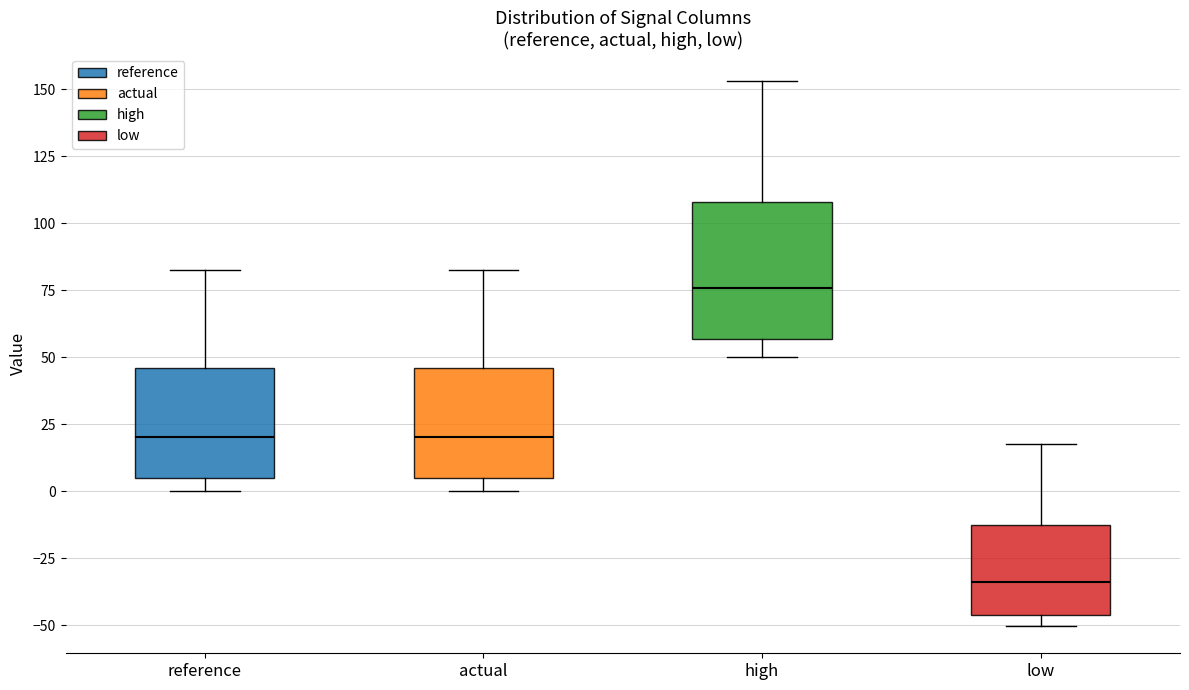

Which box has the lowest median line?

low